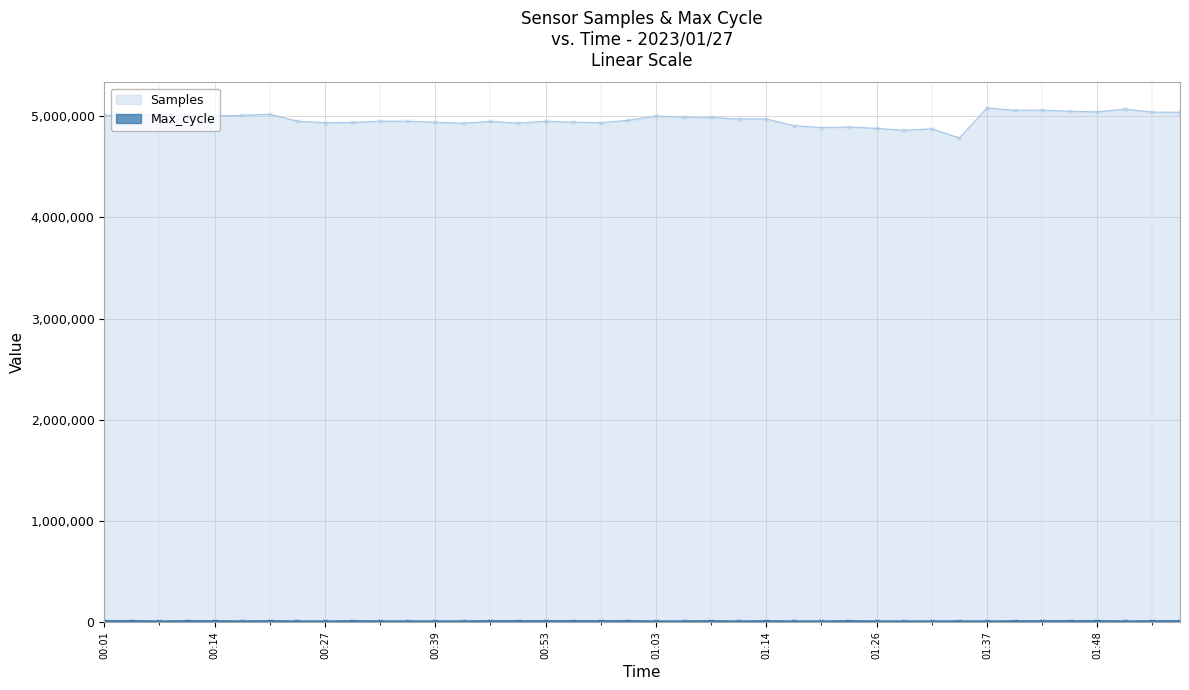

How many distinct data groups are displayed?

2